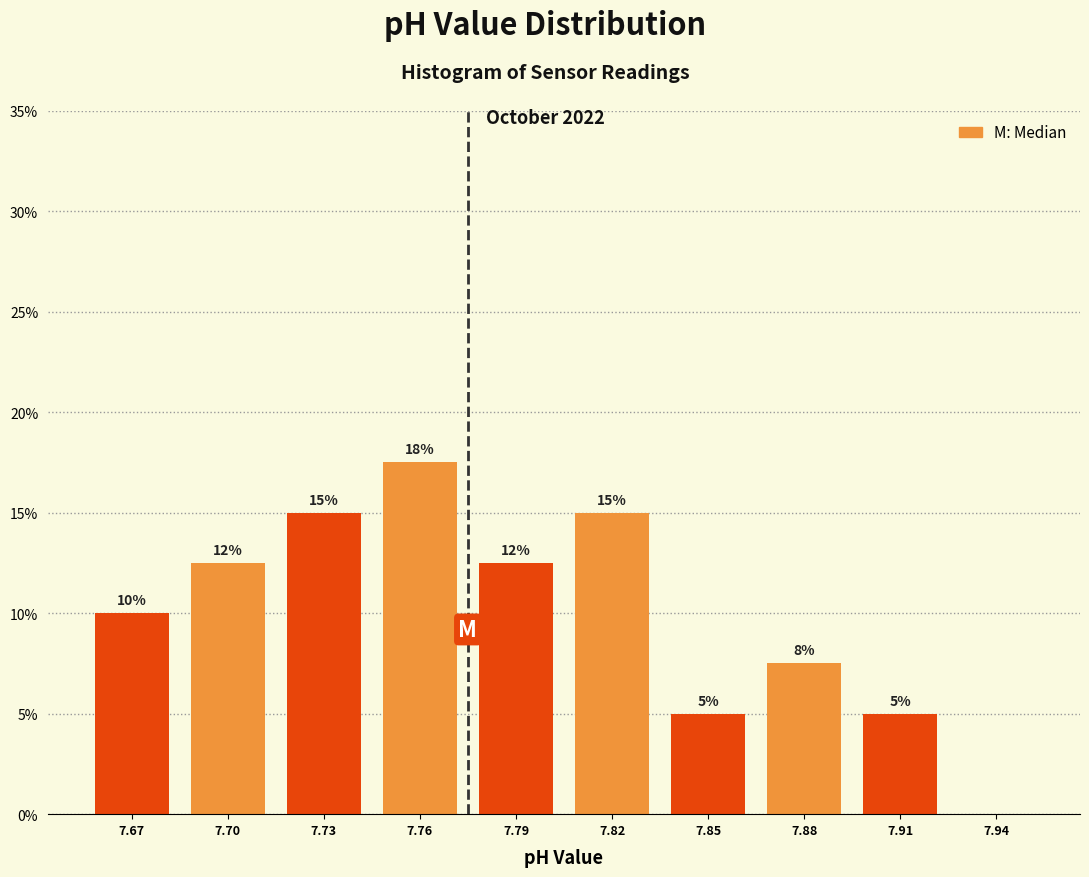

What is the greatest value displayed?

17.5